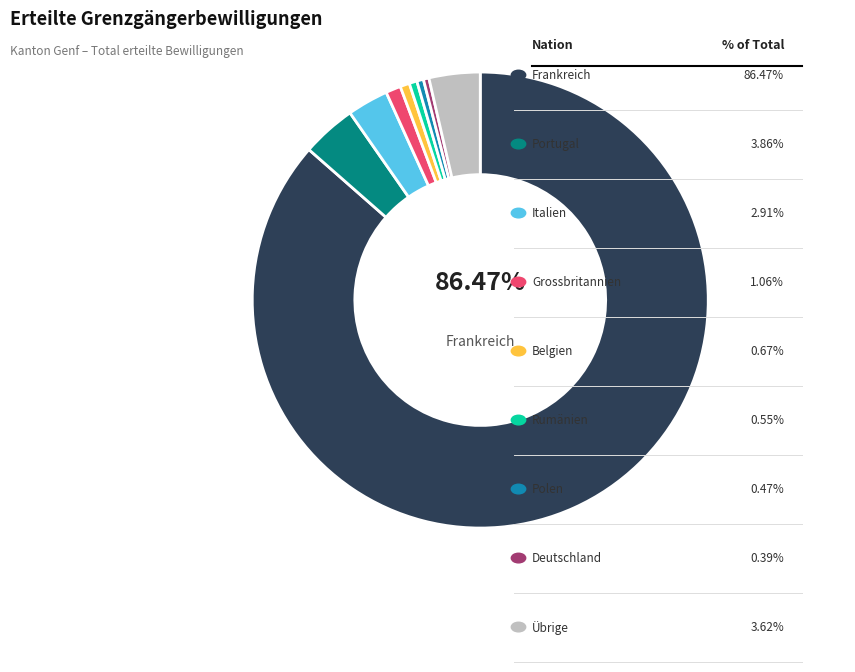

Is there a majority slice in this chart?

Yes